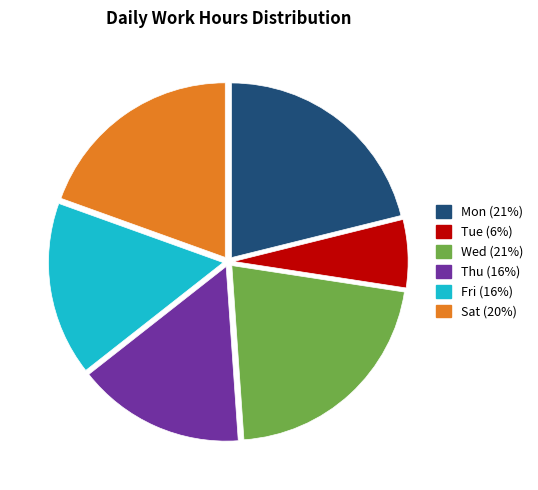

Does any single category account for the majority?

No